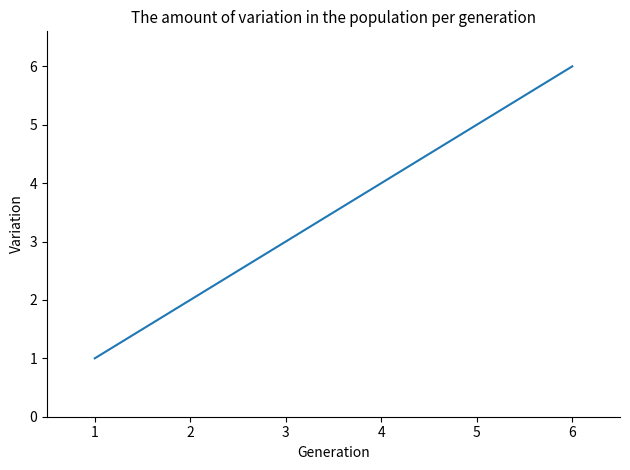

List the labels in order of value, largest first.

6, 5, 4, 3, 2, 1